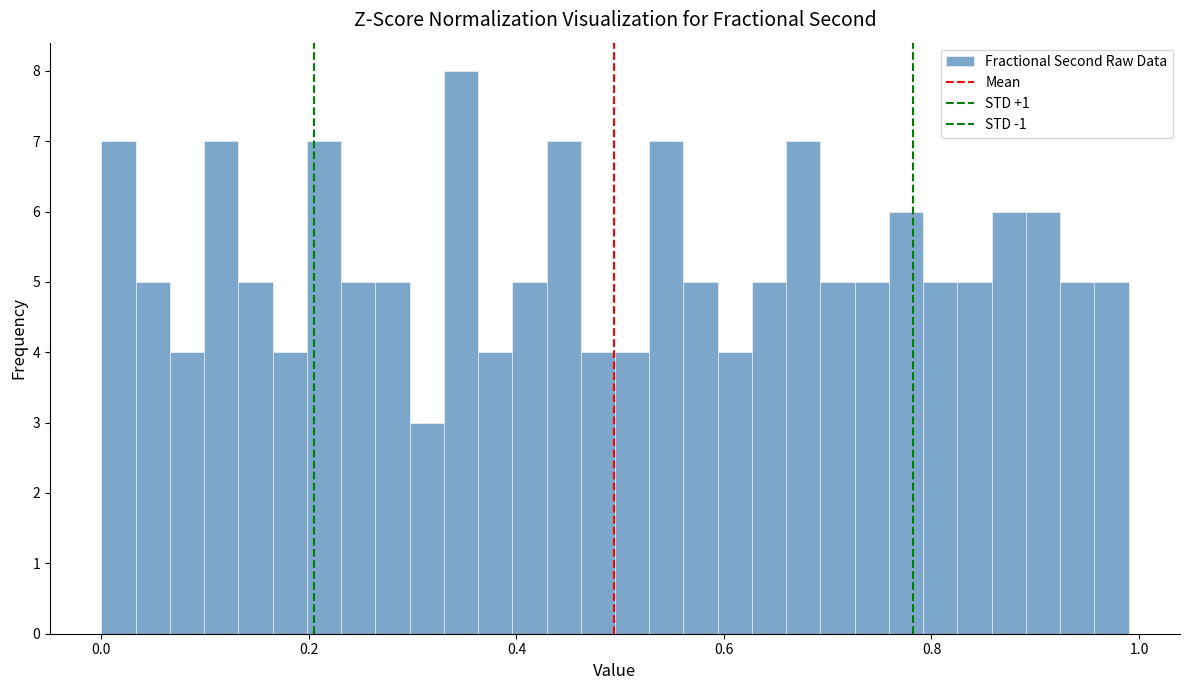

Around what value on the x-axis is the tallest bar? Give the approximate position of its centre, as read against the axis.

0.34